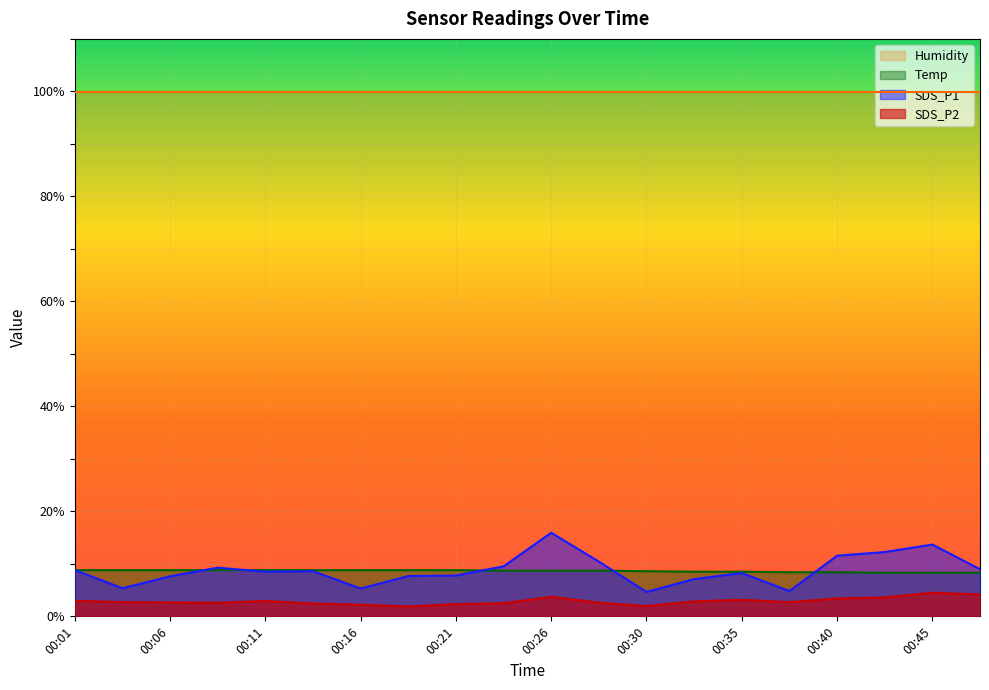

How many data points in SDS_P2 are above 2?

18